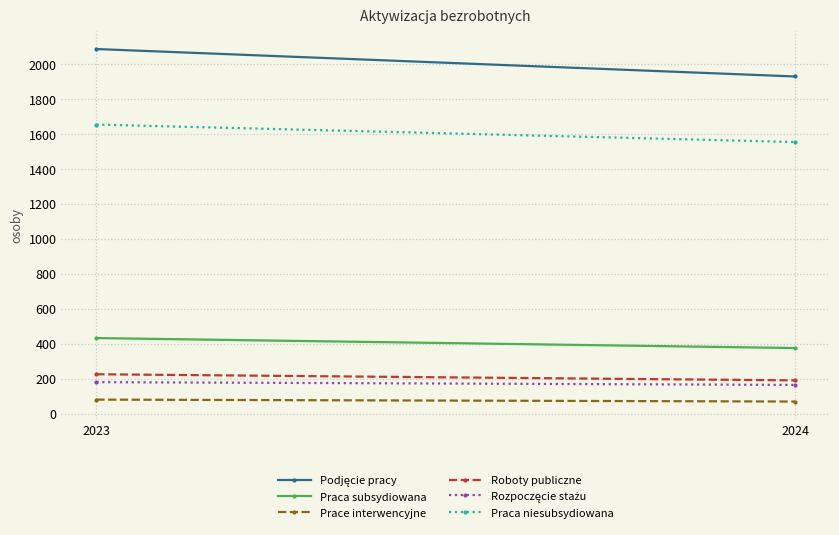

Reading left to right, extract all data points from this chart.

Podjęcie pracy: 2085	1928
Praca subsydiowana: 432	375
Prace interwencyjne: 80	69
Roboty publiczne: 225	190
Rozpoczęcie stażu: 180	164
Praca niesubsydiowana: 1653	1553